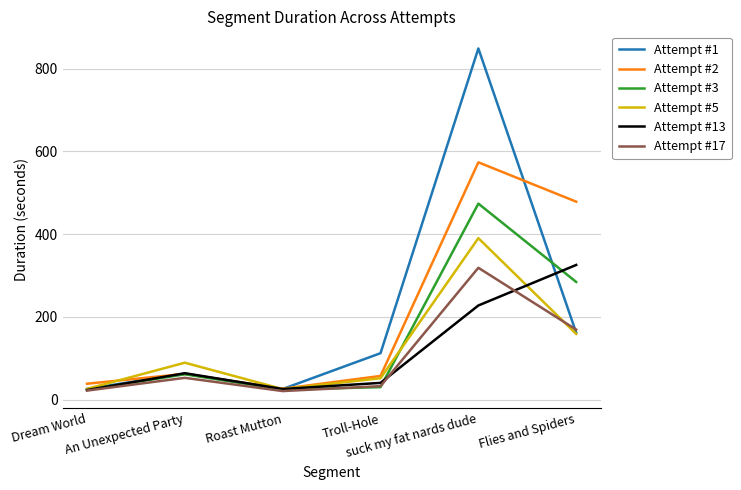

At how many categories does at least one series exceed 340?

2